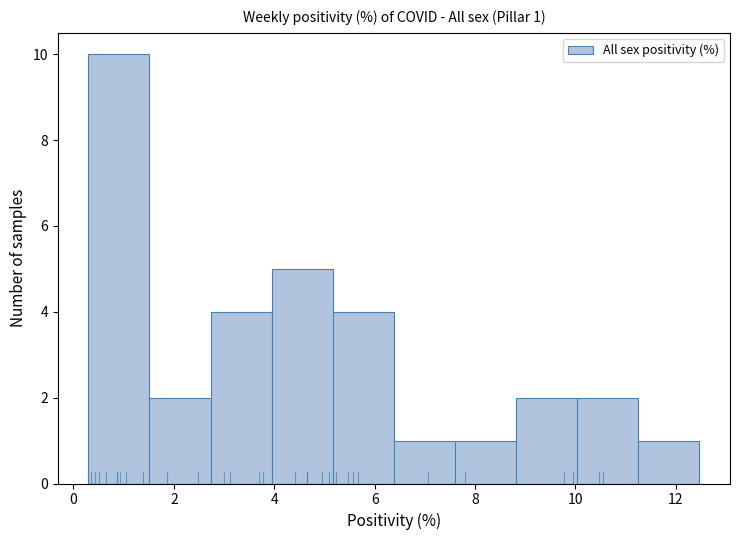

Which range on the x-axis has the tallest bar?

0.2 to 1.6